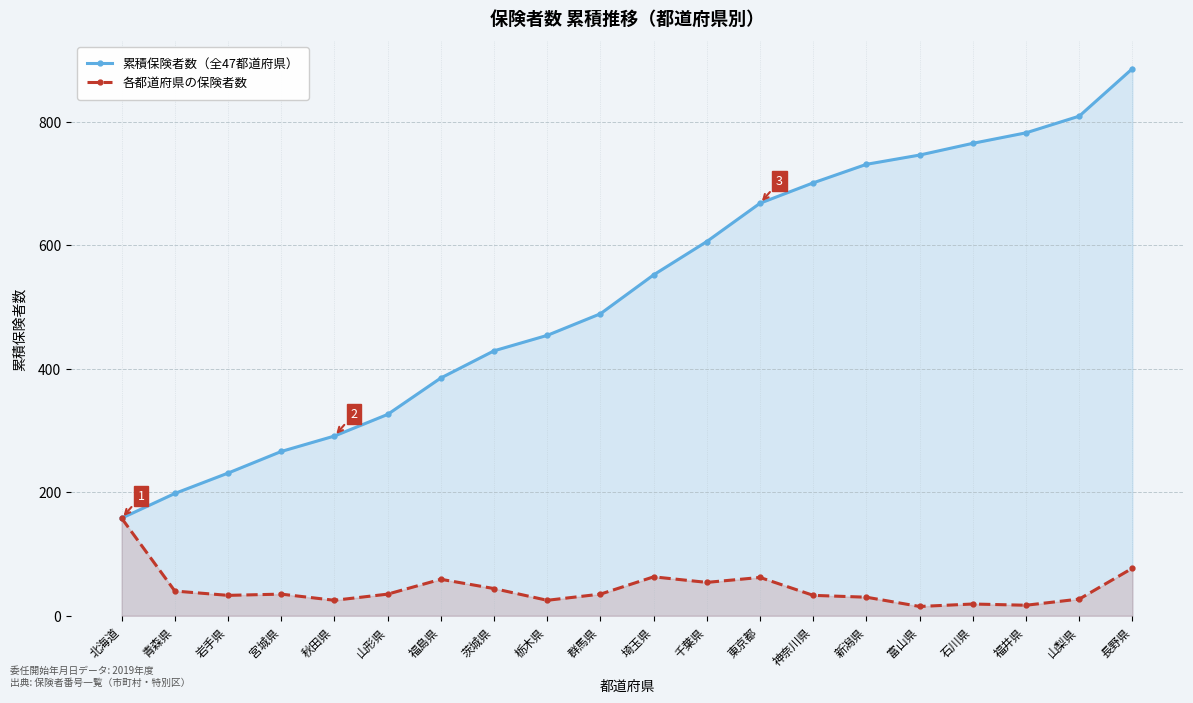

Where is the first local minimum for 各都道府県の保険者数?

岩手県